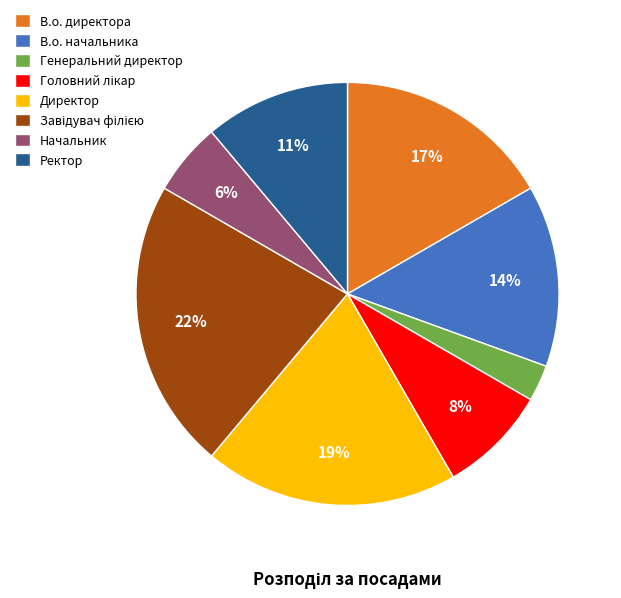

Which has a higher value, Генеральний директор or В.о. директора?

В.о. директора